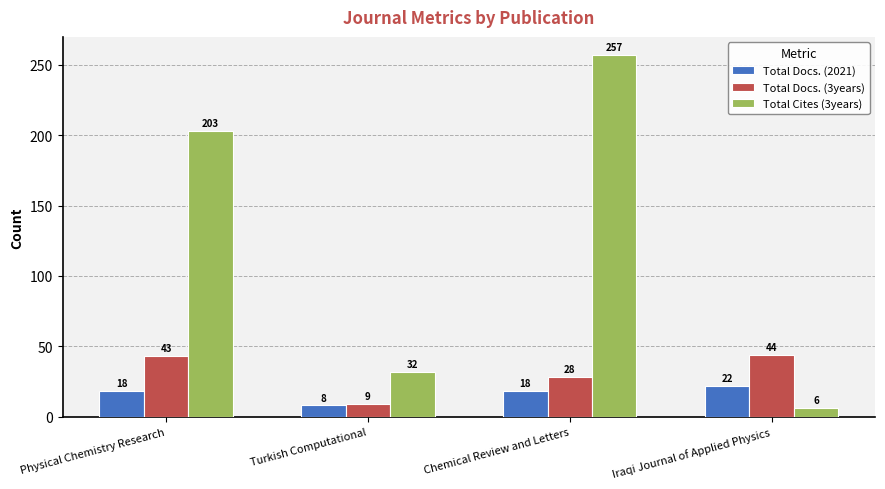

True or false: Total Cites (3years) has a value of 32 at Turkish Computational.

True